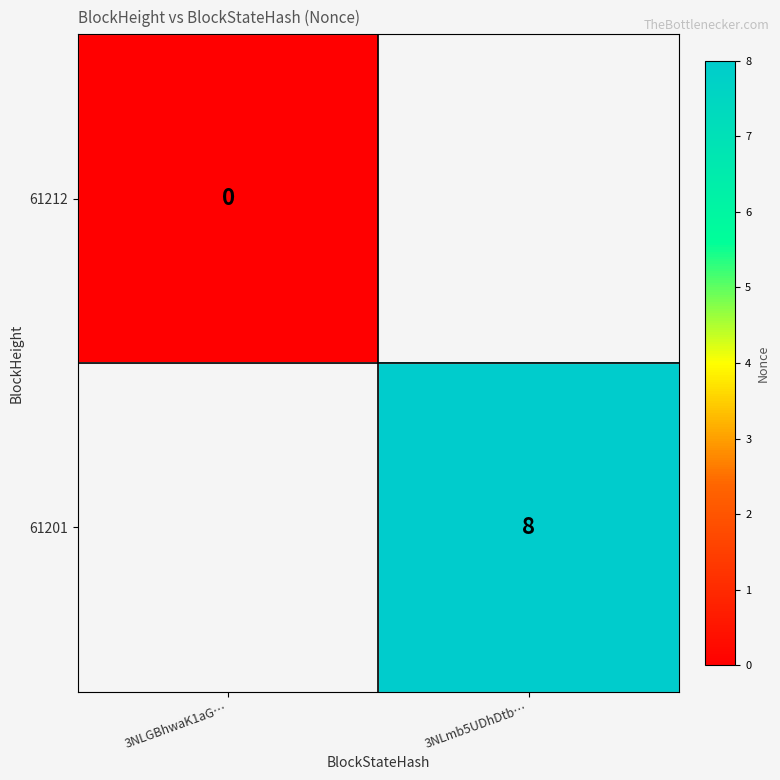

How many distinct data groups are displayed?

2